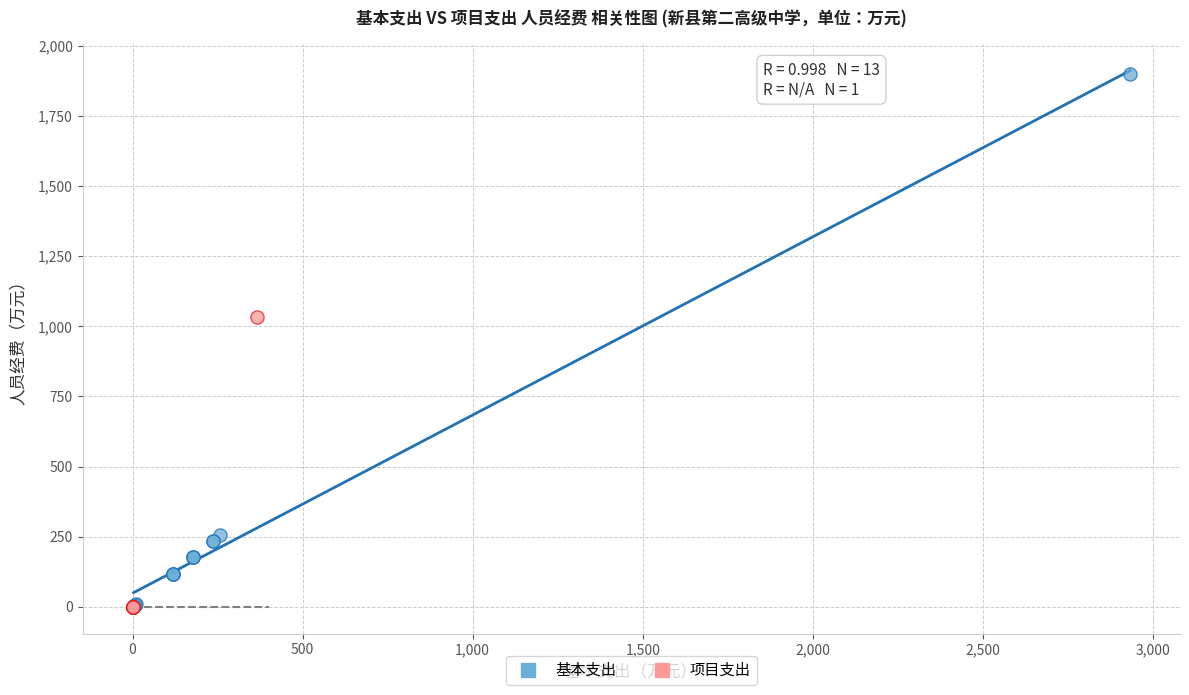

Which series reaches the maximum Y coordinate?

基本支出